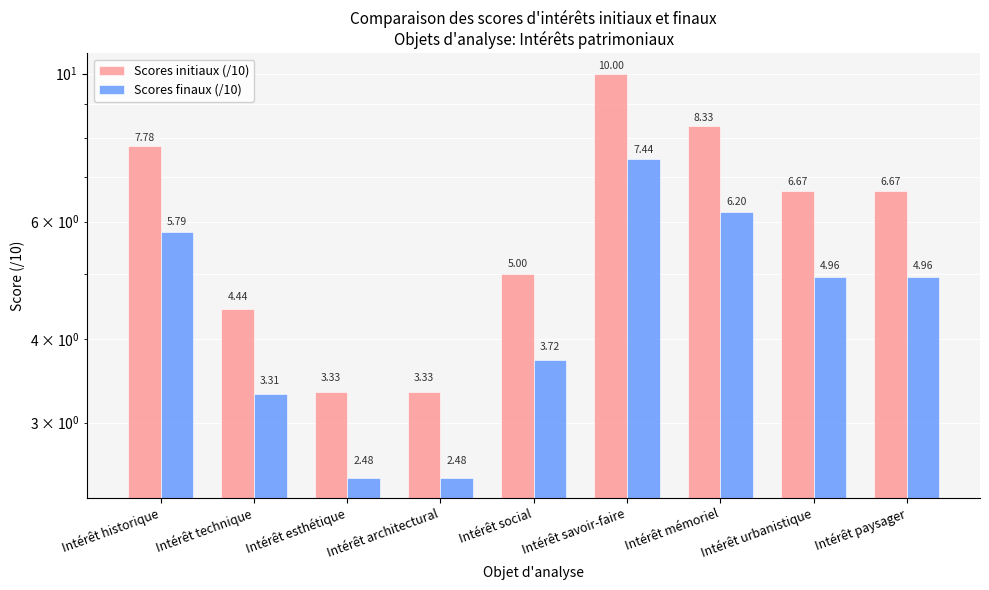

The value of Scores finaux (/10) at Intérêt urbanistique is 1.5. True or false?

False